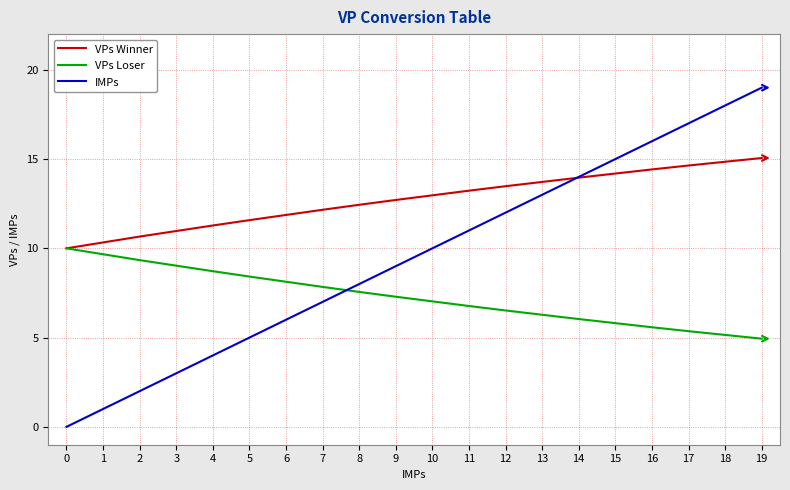

What is the minimum value for VPs Winner?

10.0